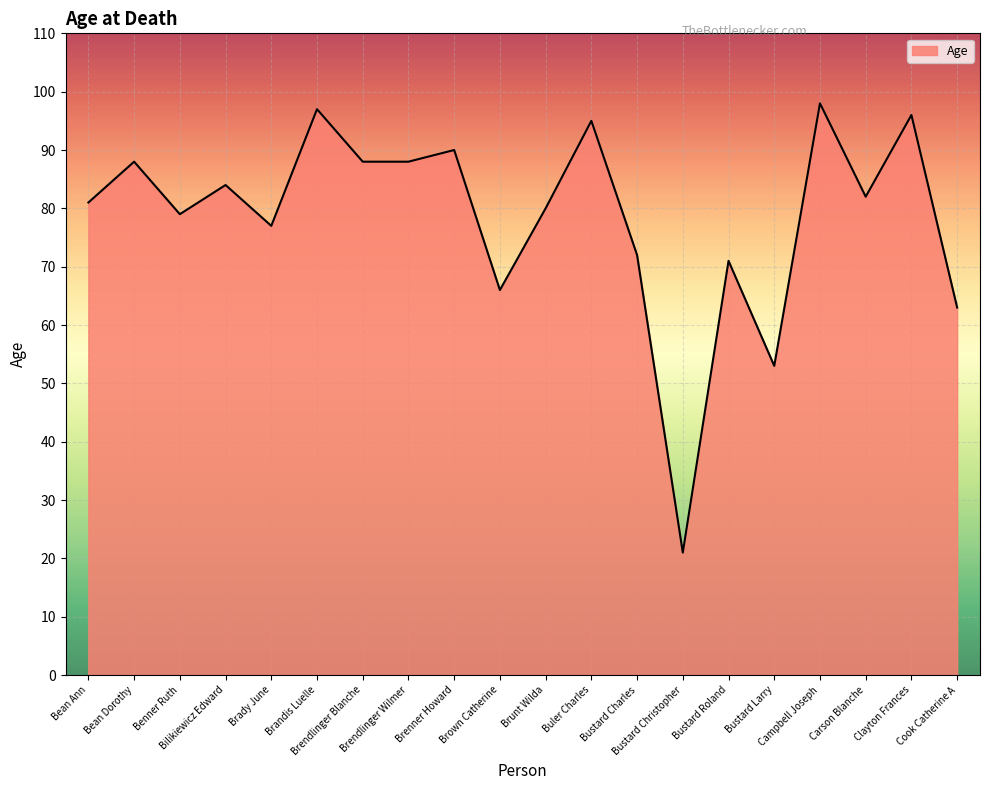

What is the sum of the values at Bustard Larry and Clayton Frances?

149